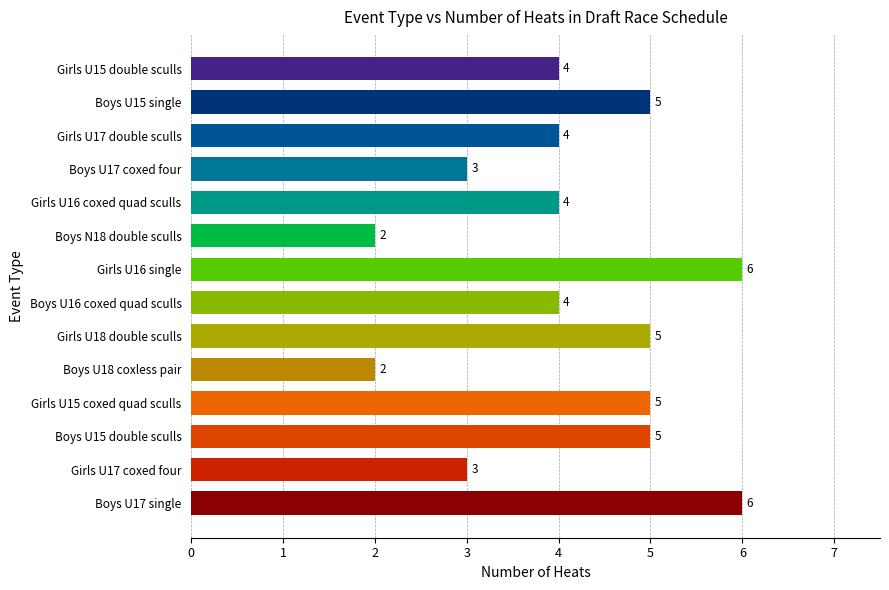

Read the value at Girls U17 double sculls.

4